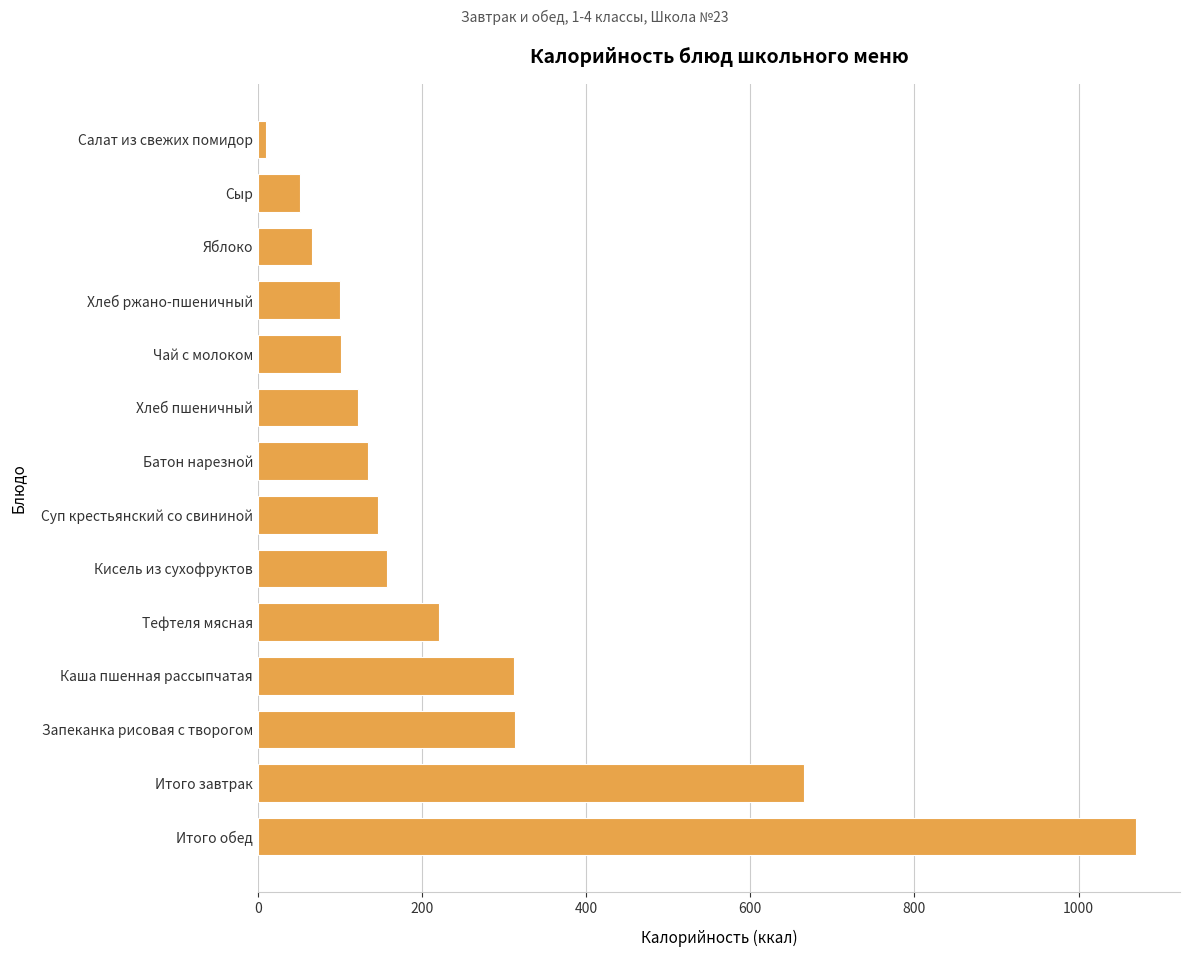

Between Сыр and Чай с молоком, which is larger?

Чай с молоком